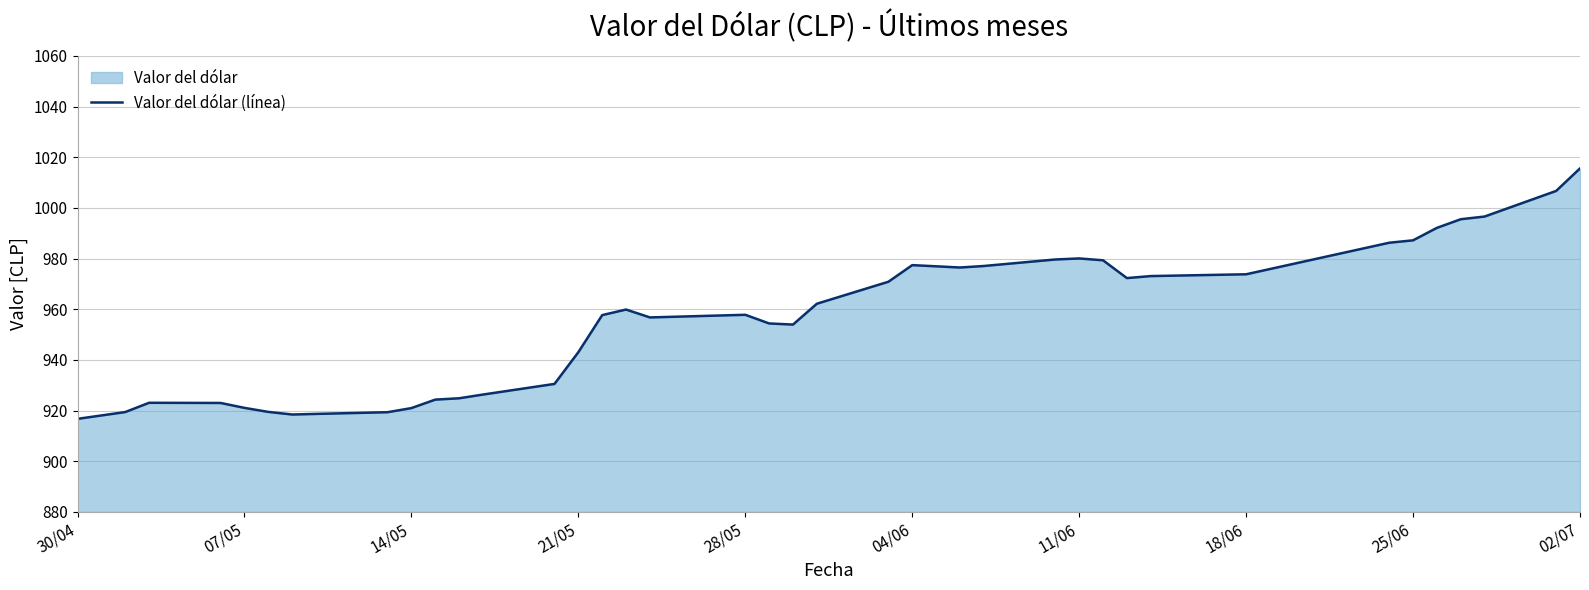

What is the smallest value displayed?

916.7